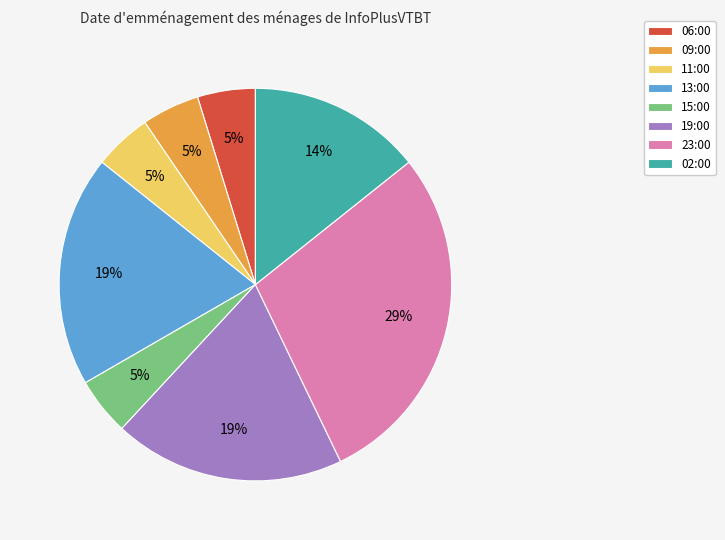

What is the largest slice in the pie chart?

23:00